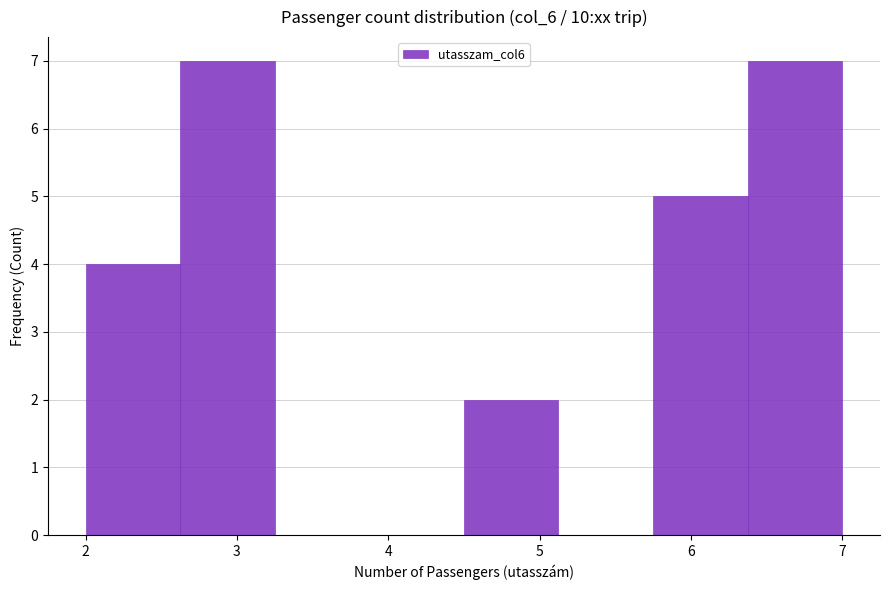

What is the height of the bar covering 2.6 to 3.3 on the x-axis? Neither the bar edges nor the heights are printed on the chart, so give them approximately, as read against the axes.

7